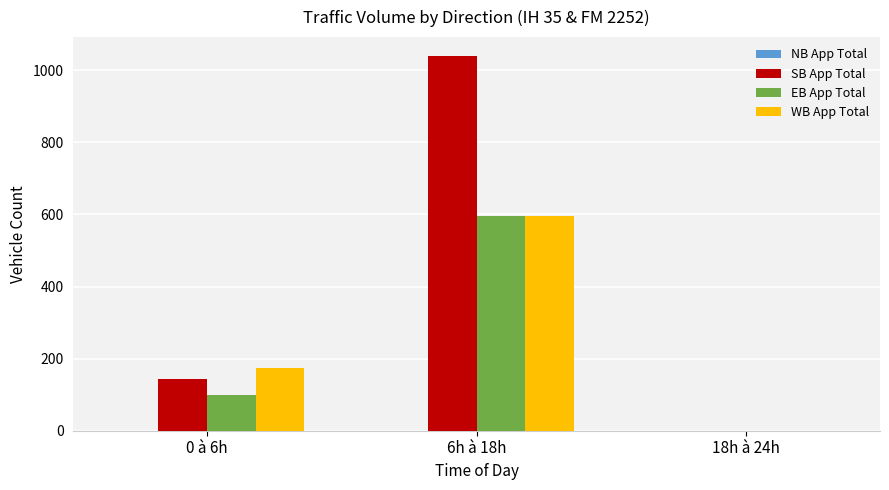

At which category is the sum across all series the highest?

6h à 18h